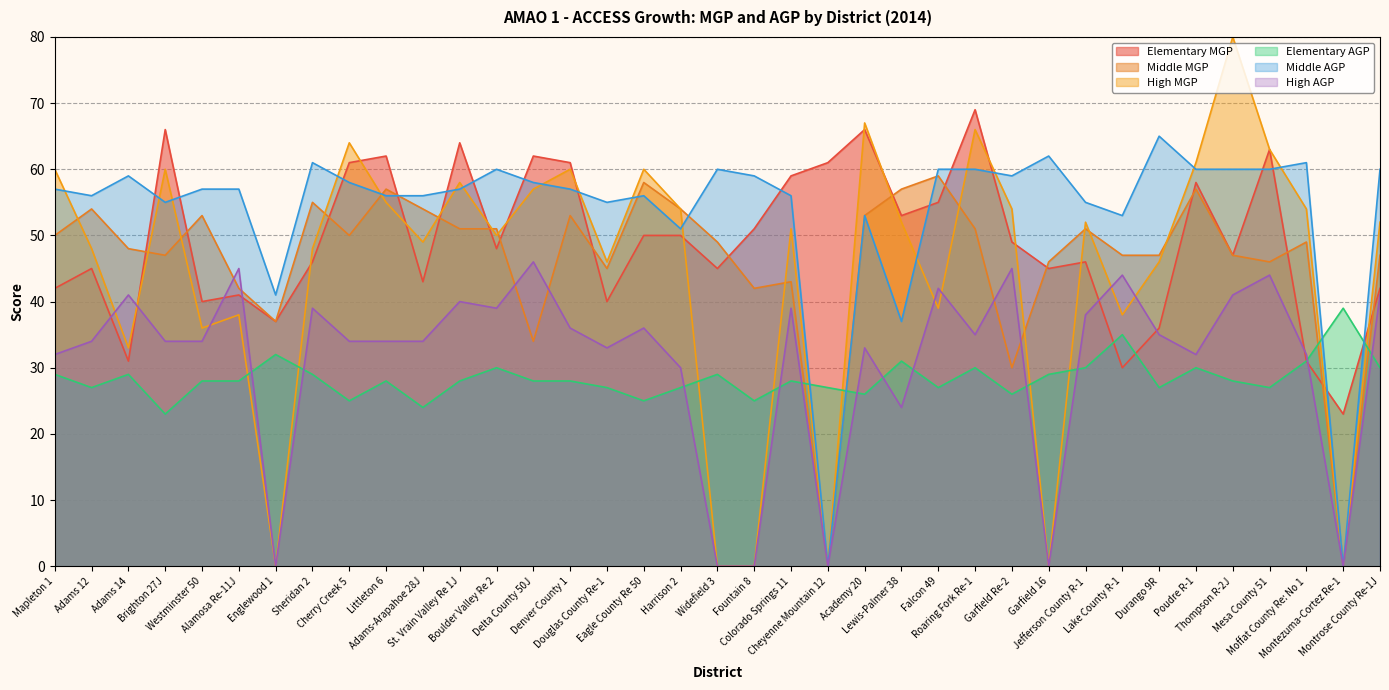

What is the difference between the second highest and second lowest values in the High AGP series?

45